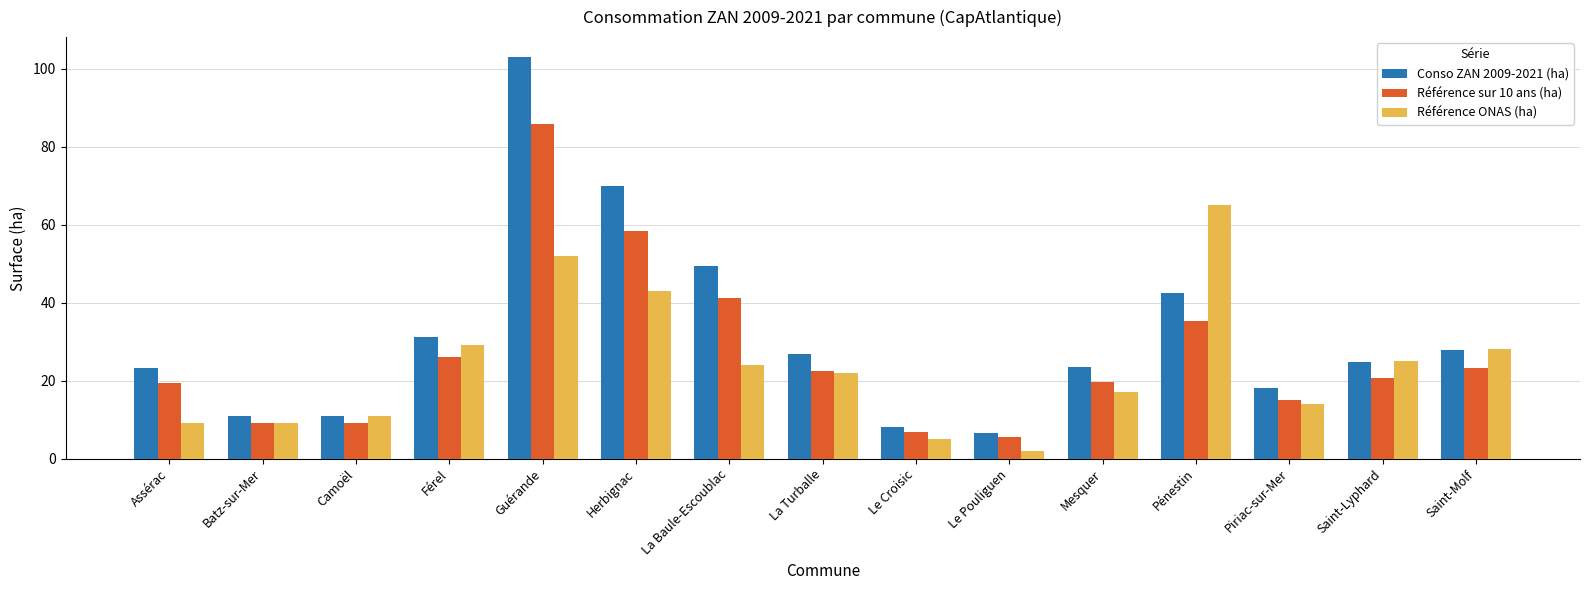

What is the difference between the highest and lowest values at Le Pouliguen?

4.7